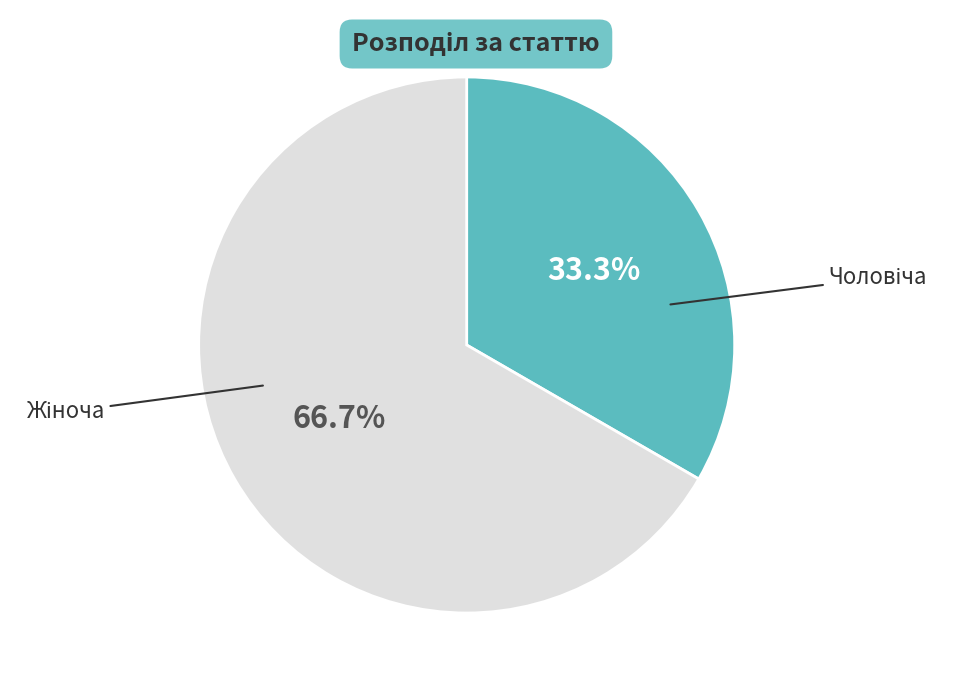

Does any single category account for the majority?

Yes